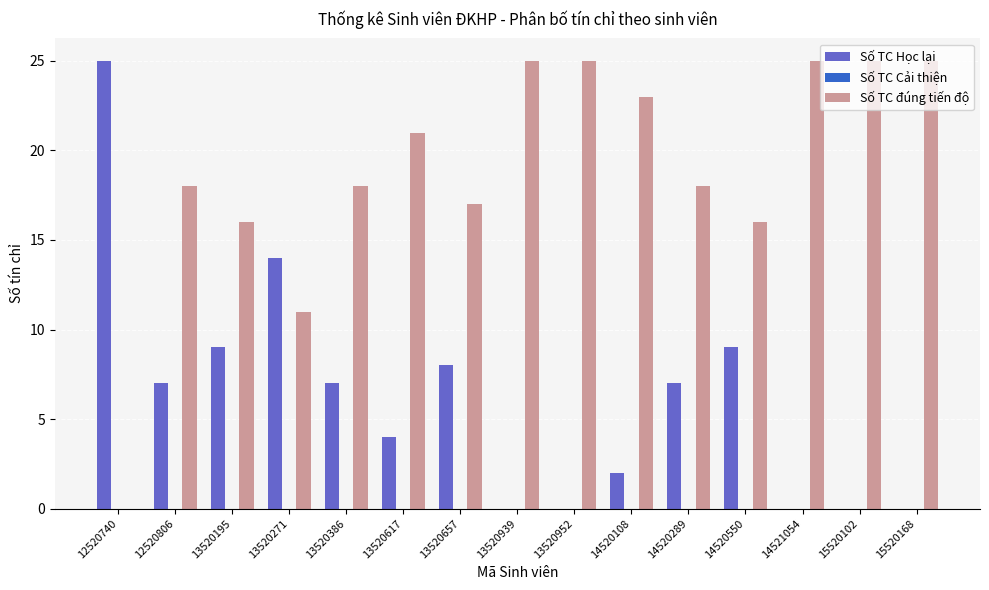

Which series has the largest total across all categories?

Số TC đúng tiến độ